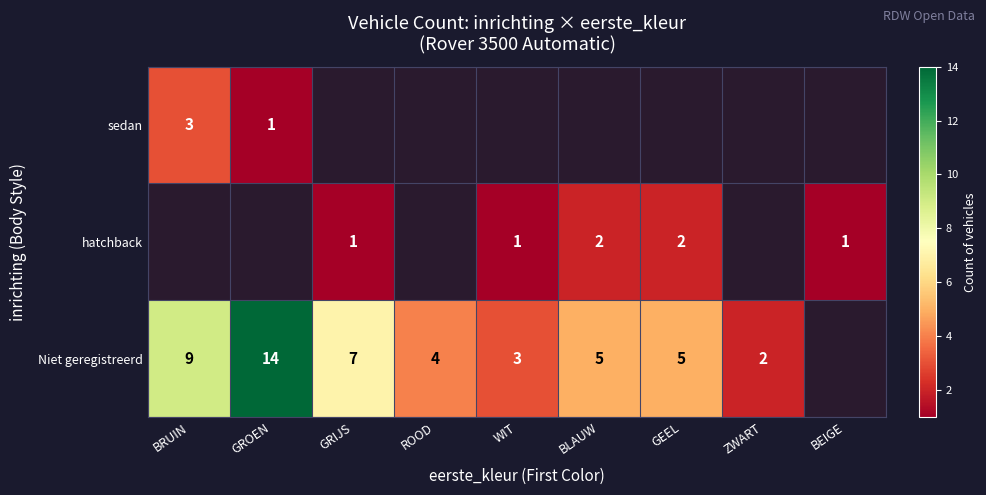

What is the difference between the Niet geregistreerd values at GROEN and GEEL?

9